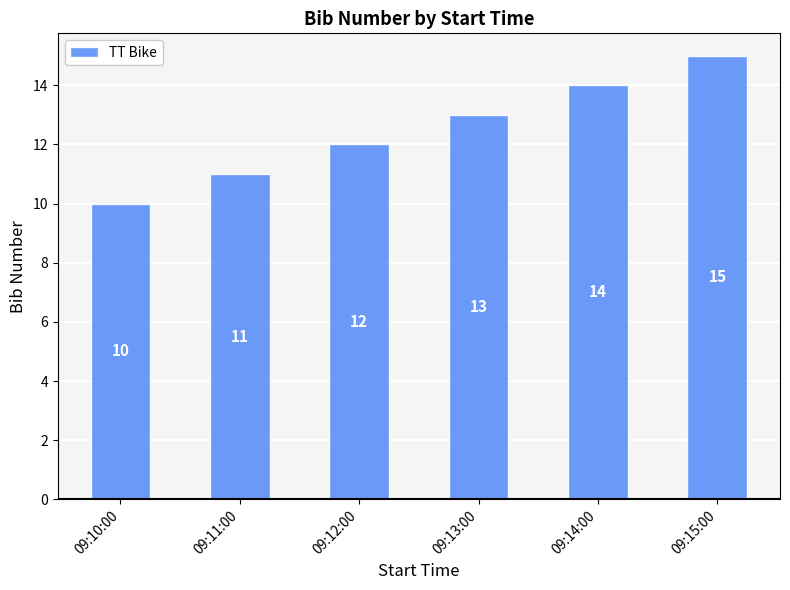

What is the difference between the maximum and minimum values?

5